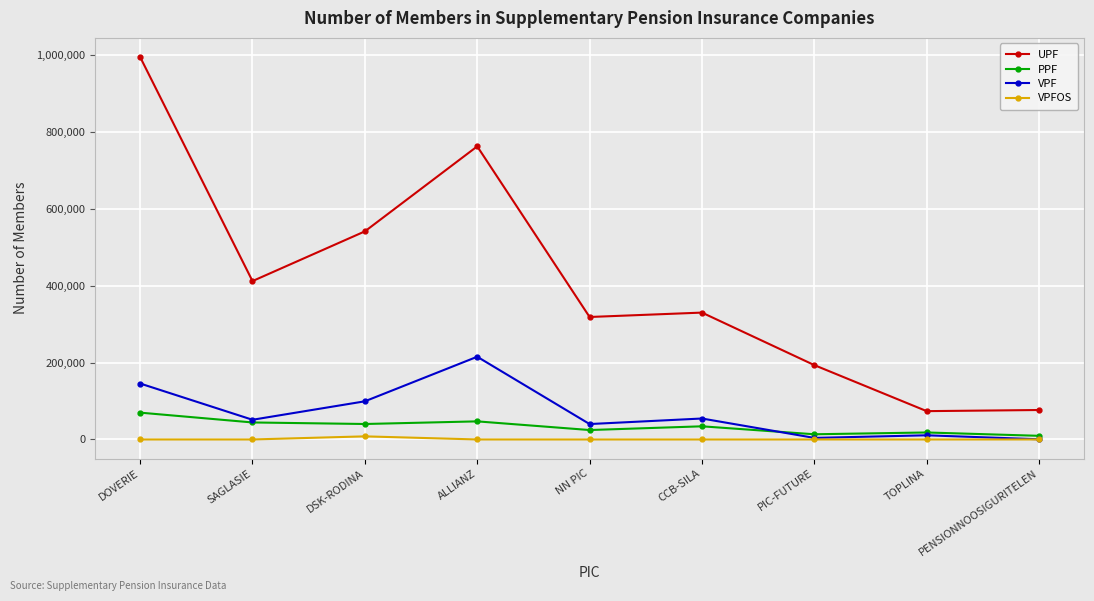

How many data points does each series have?

9